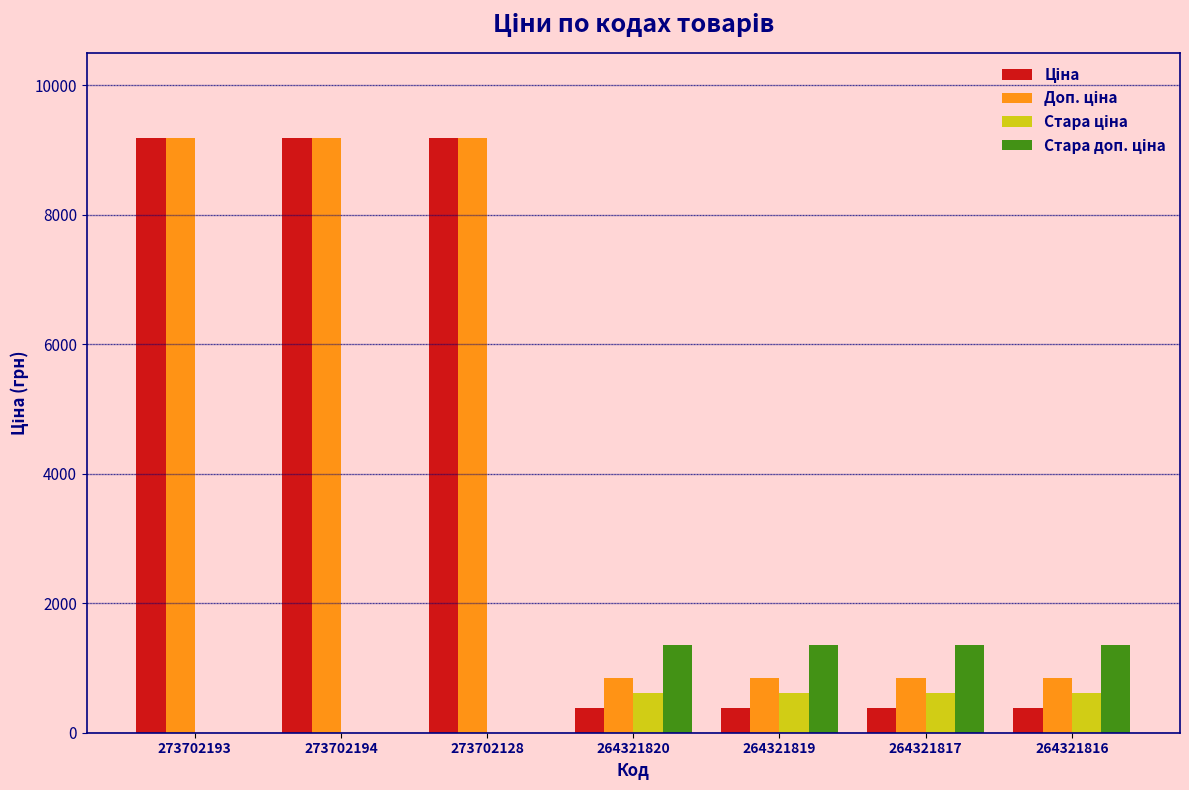

What is the difference between the maximum and minimum values in the Ціна series?

8799.0